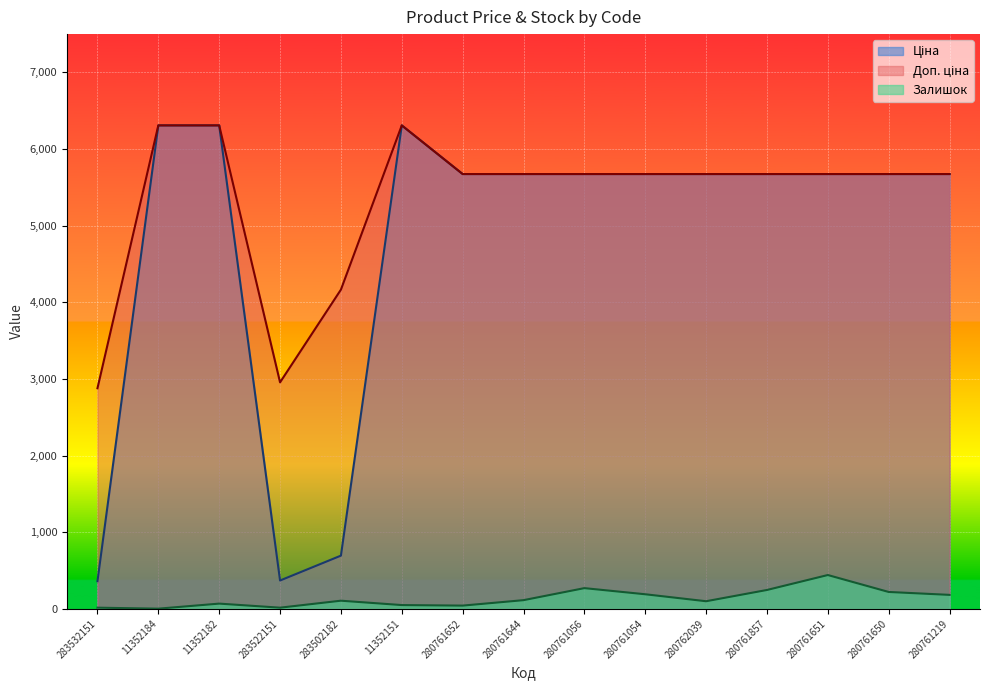

How many lines are shown in the chart?

3